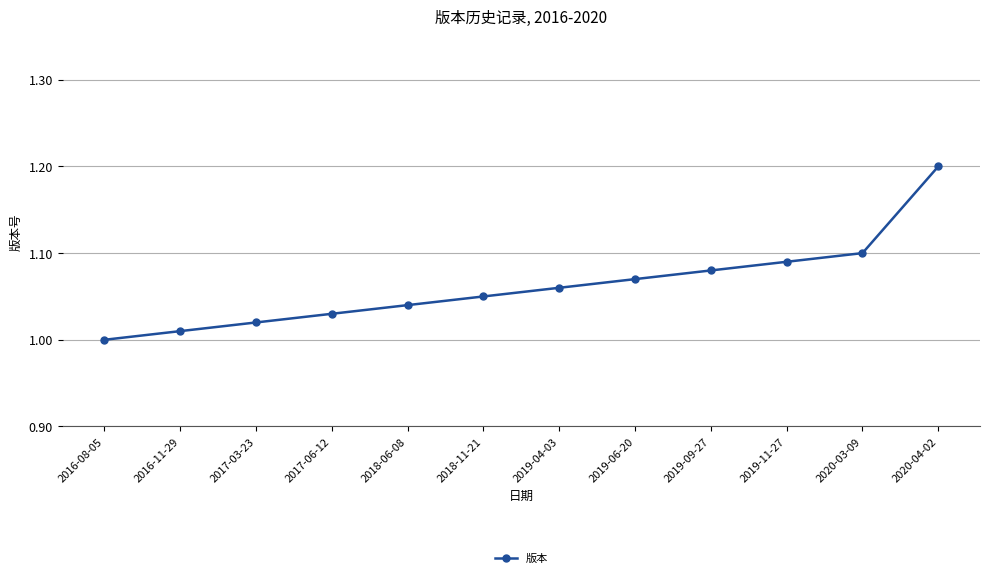

Between 2017-03-23 and 2019-04-03, which is larger?

2019-04-03